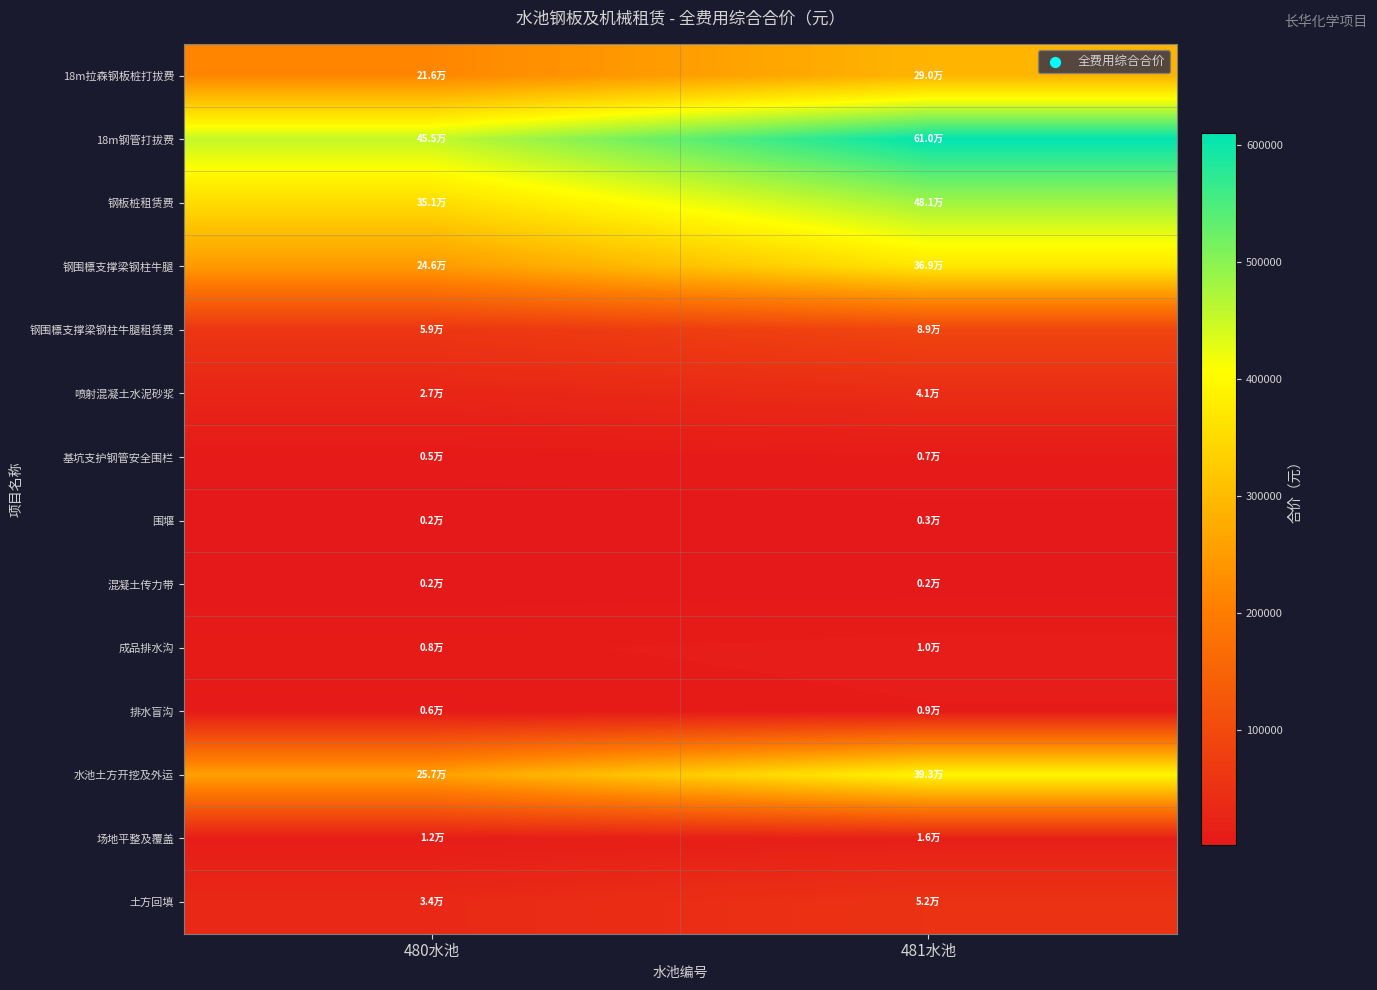

Rank the series by their maximum value, from lowest to highest.

混凝土传力带, 围堰, 基坑支护钢管安全围栏, 排水盲沟, 成品排水沟, 场地平整及覆盖, 喷射混凝土水泥砂浆, 土方回填, 钢围檩支撑梁钢柱牛腿租赁费, 18m拉森钢板桩打拔费, 钢围檩支撑梁钢柱牛腿, 水池土方开挖及外运, 钢板桩租赁费, 18m钢管打拔费